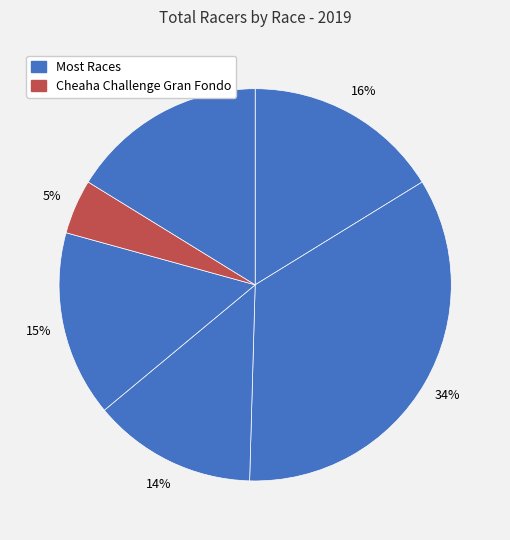

Count the number of slices in the pie.

6